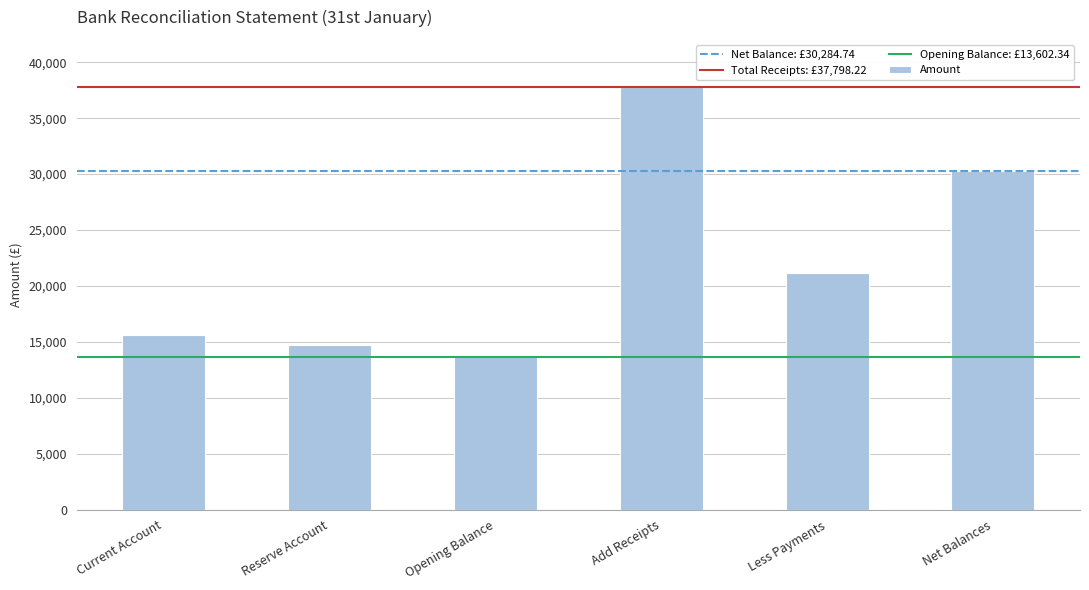

Rank the categories by value from lowest to highest.

Opening Balance, Reserve Account, Current Account, Less Payments, Net Balances, Add Receipts